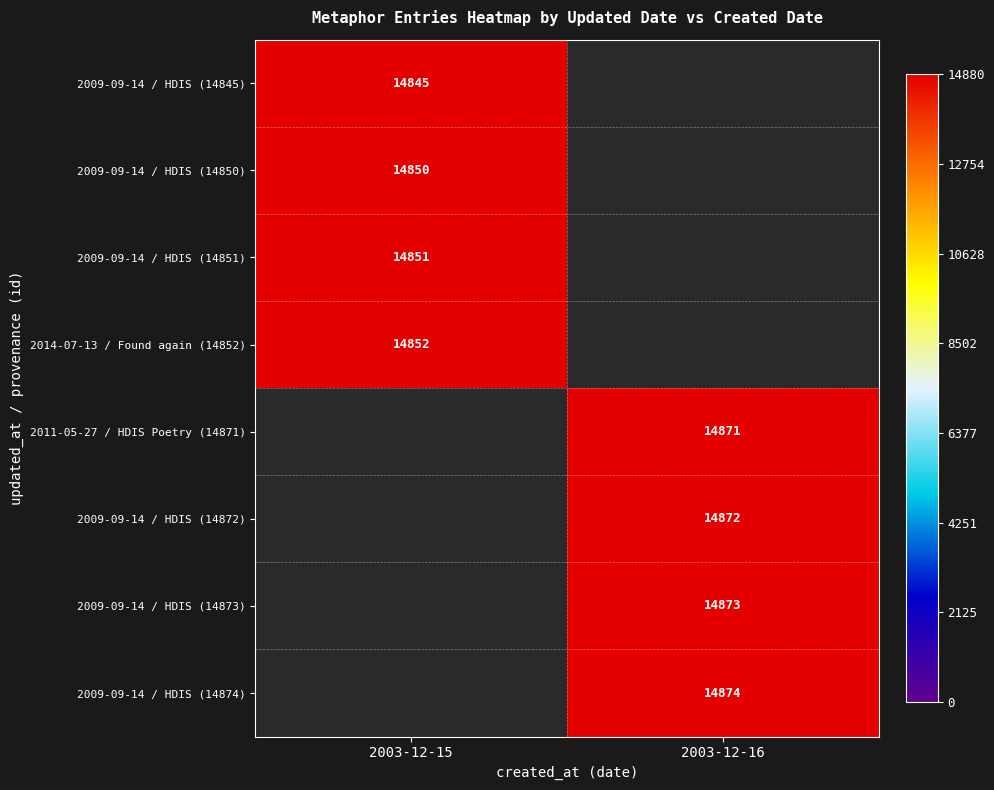

True or false: 2009-09-14 / HDIS (14850) has a value of 14850 at 2003-12-15.

True